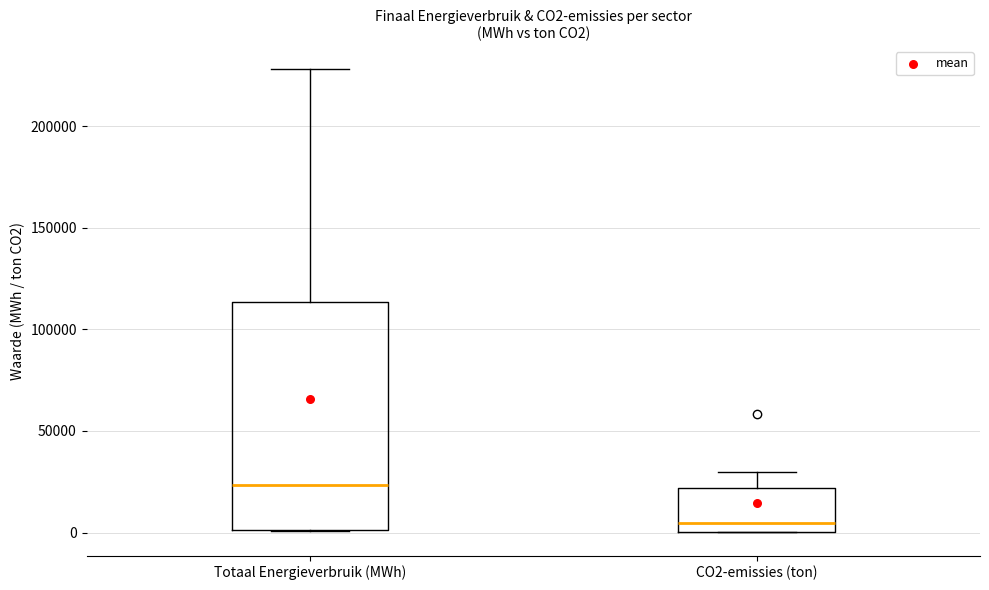

Which box's median line is the lowest?

CO2-emissies (ton)